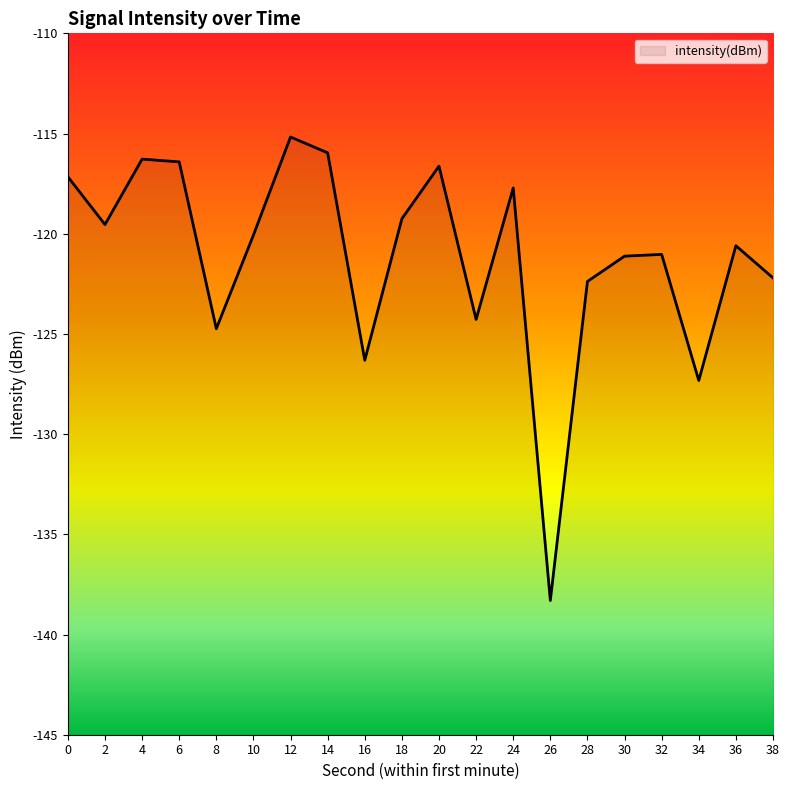

What is the difference between the values at 34 and 4?

11.0